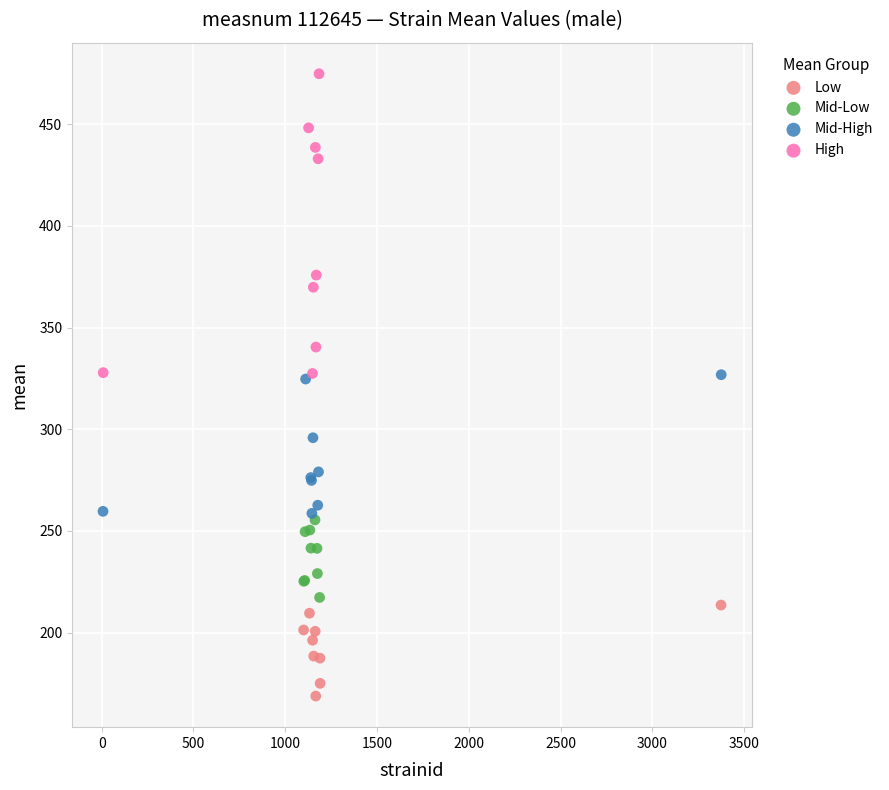

Which series has the largest Y range (max minus min)?

High